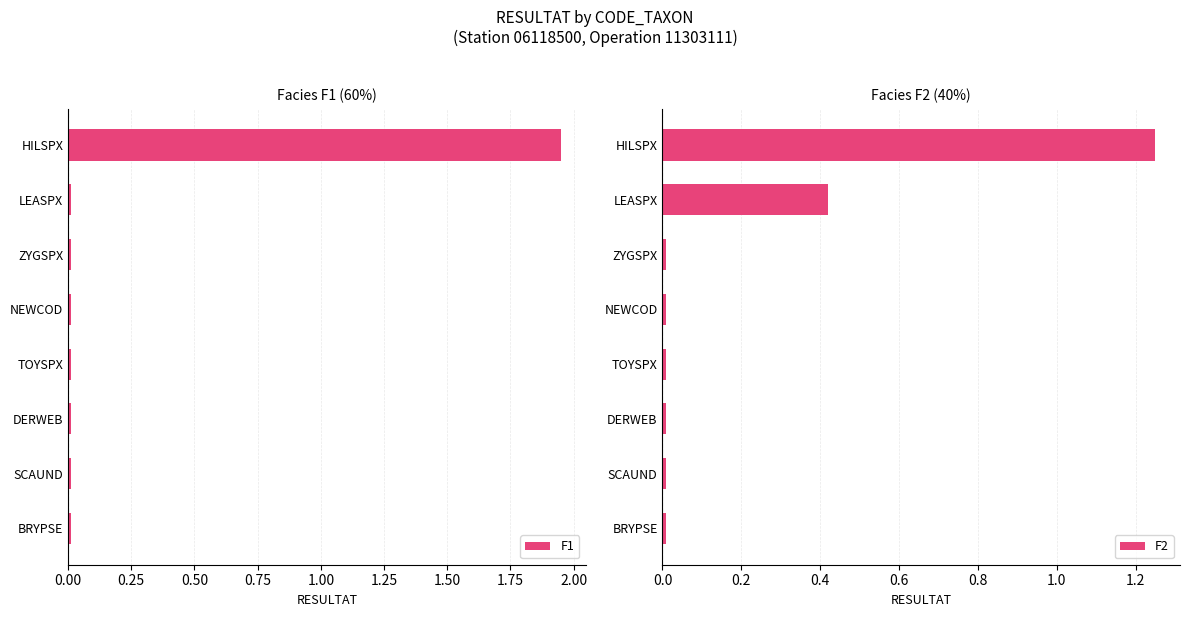

How many data points does each series have?

8